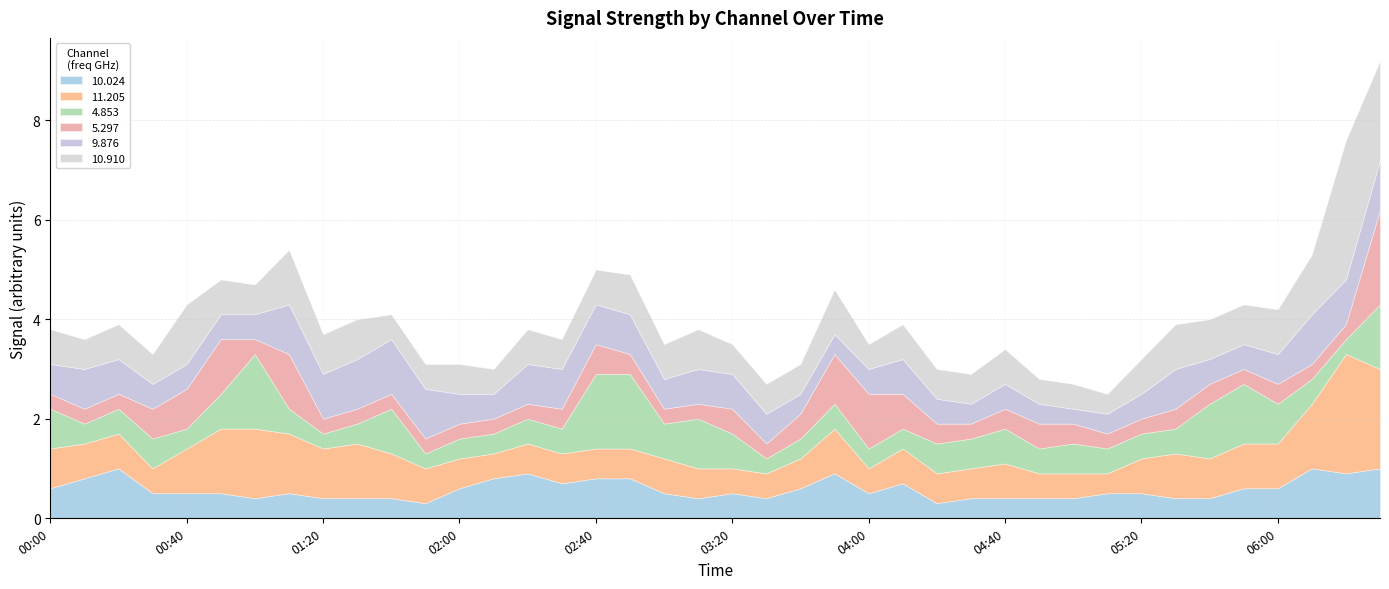

How many lines are shown in the chart?

6